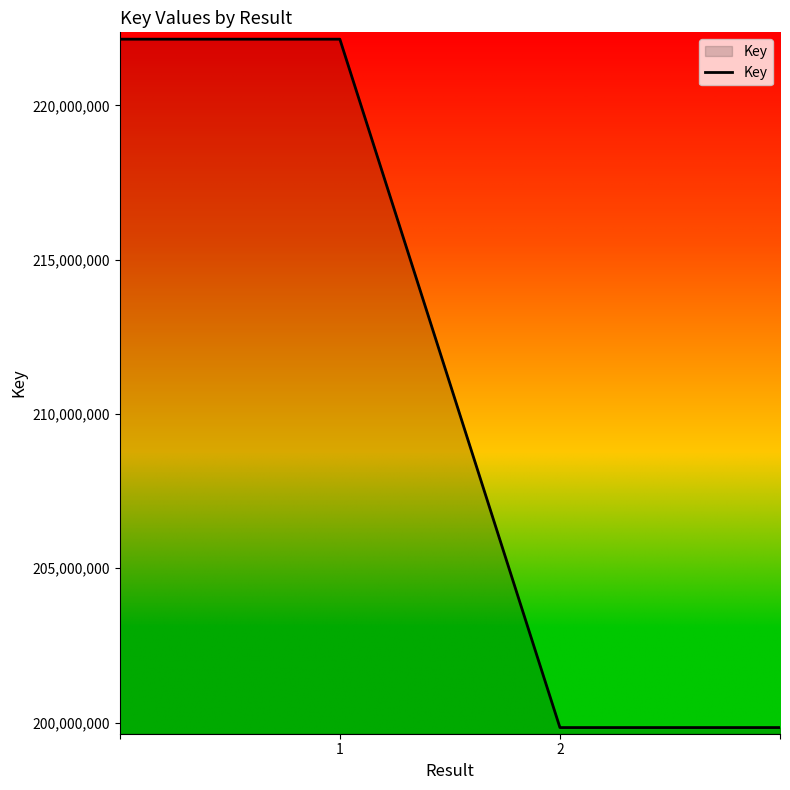

What is the greatest value displayed?

222143886